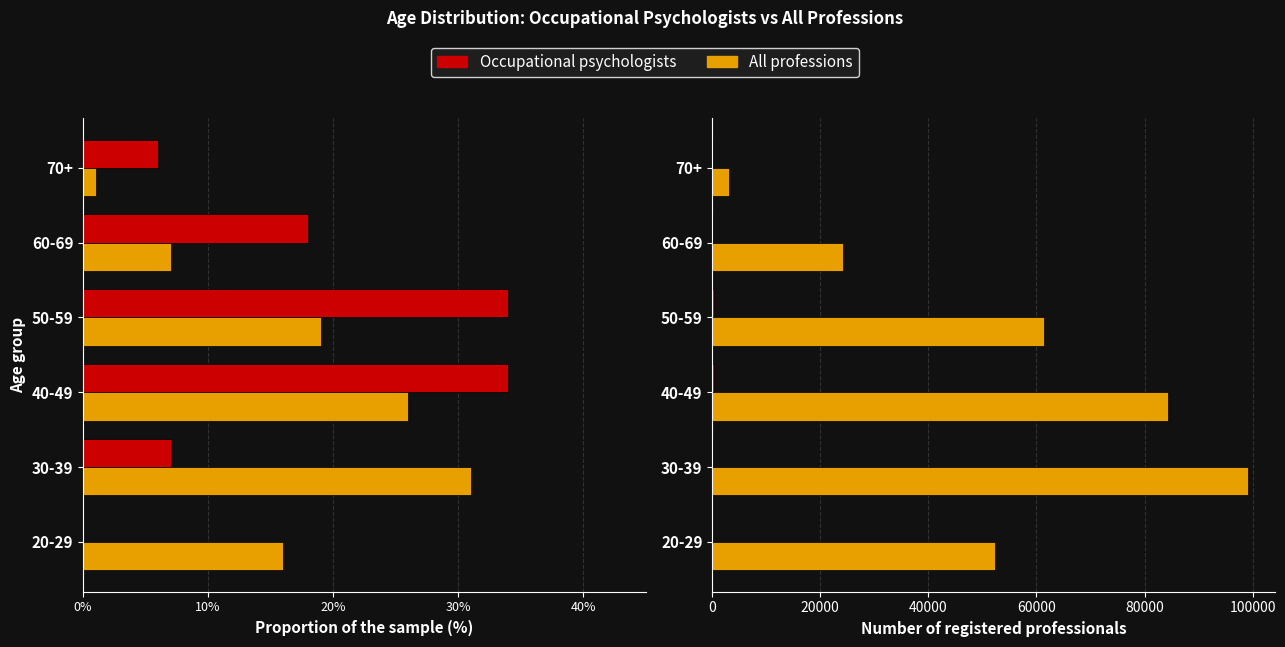

What is the sum of the All professions values at 60-69 and 30-39?

123320